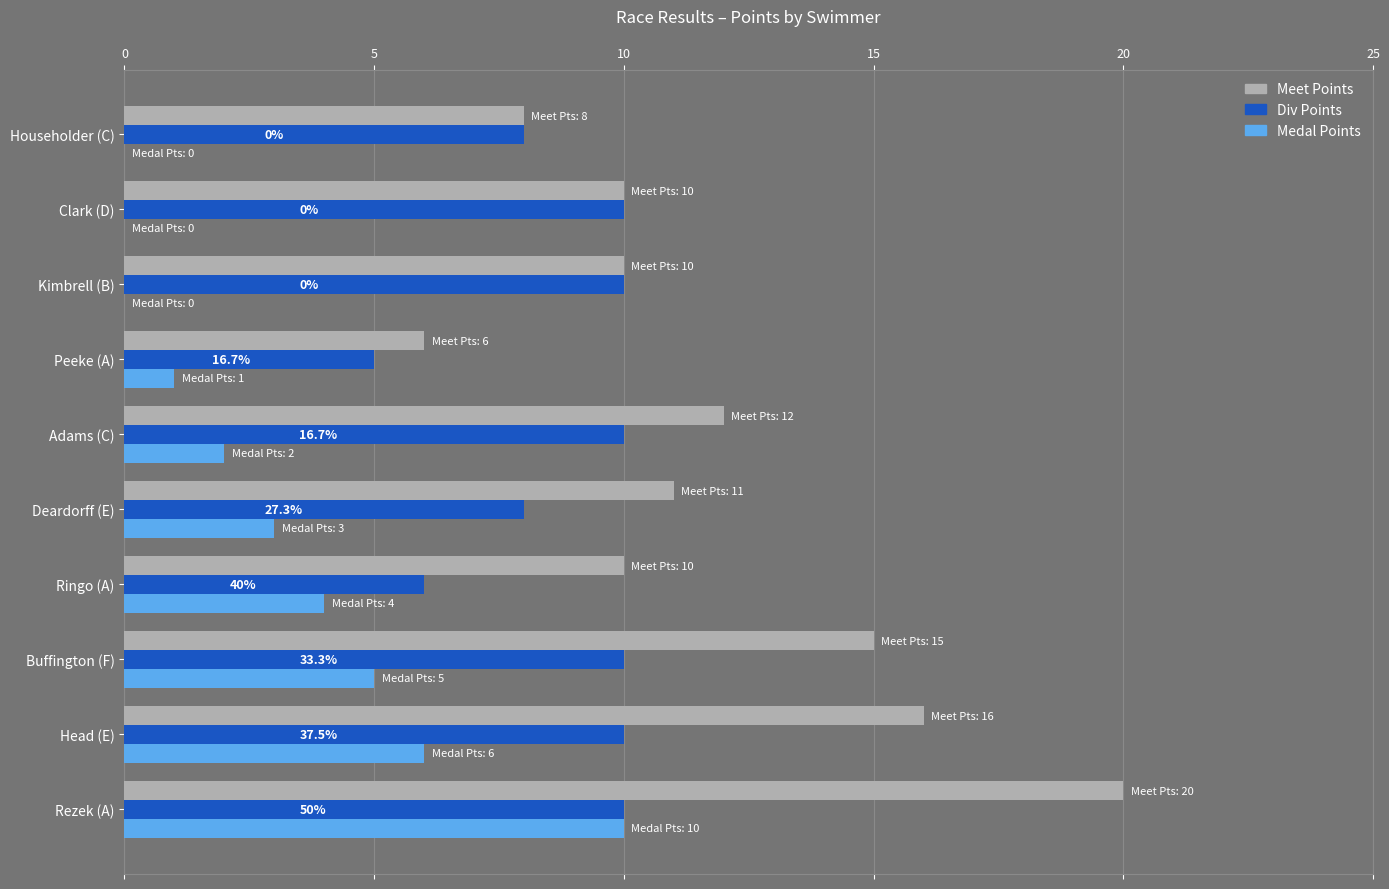

Read the Div Points value at Adams (C).

10